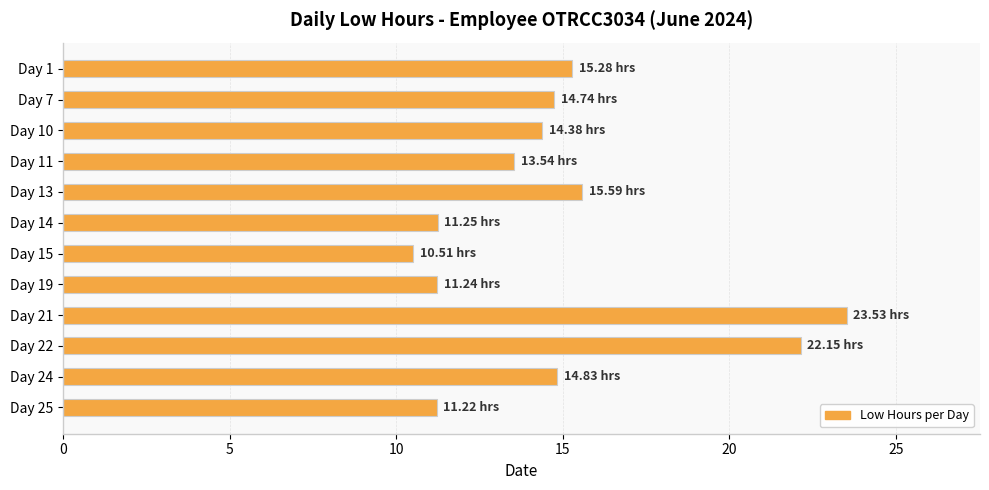

What is the ratio of the value at Day 1 to the value at Day 14?

1.4